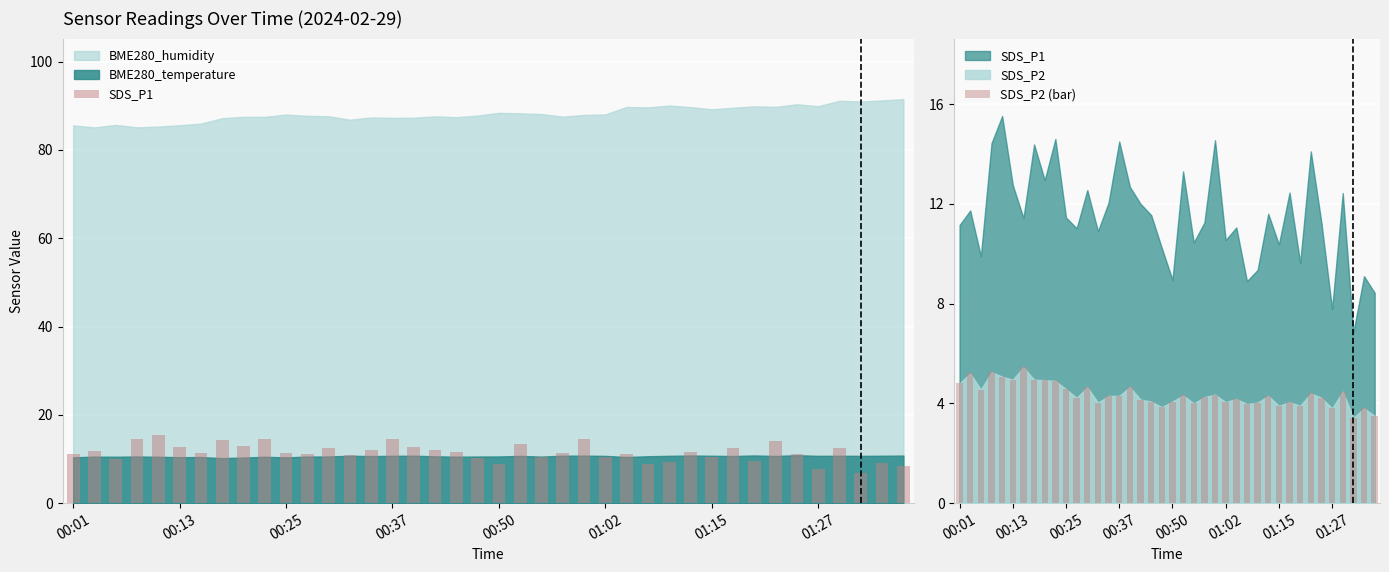

The value of SDS_P1 at 8 is 12.9. True or false?

True